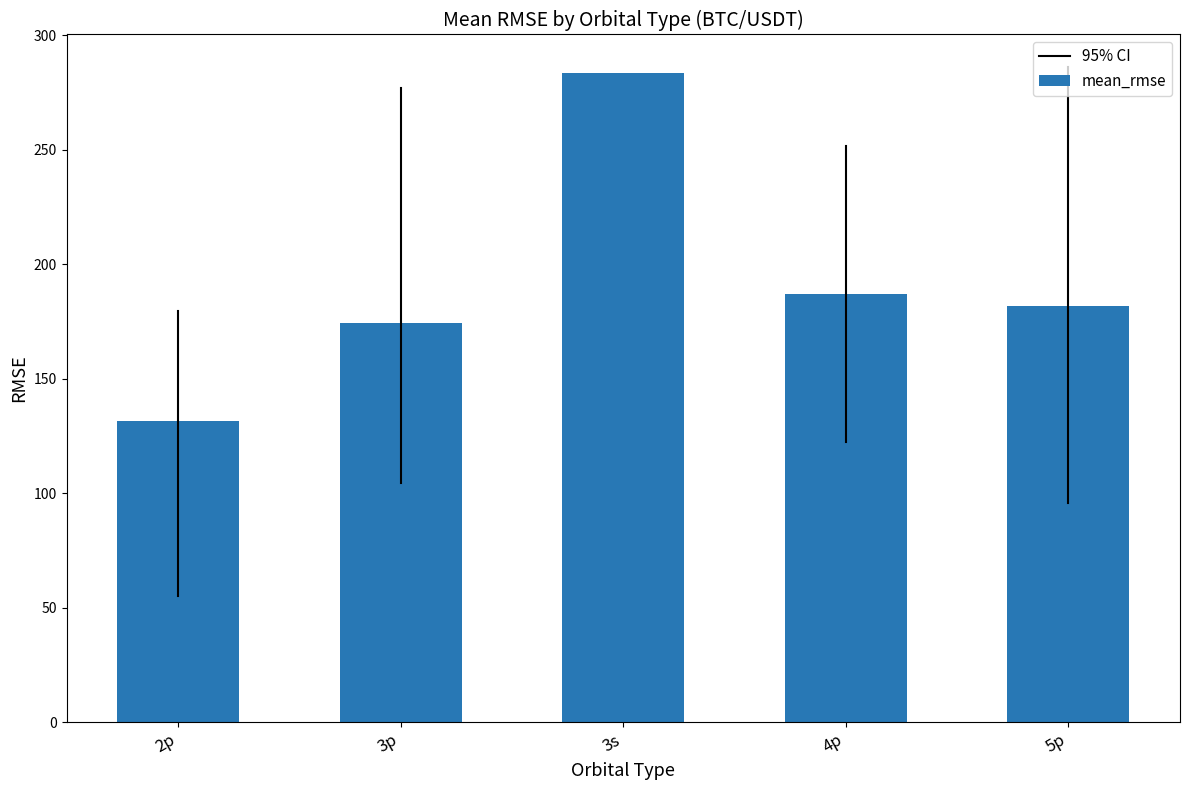

What is the label of the 5th bar from the left?

5p